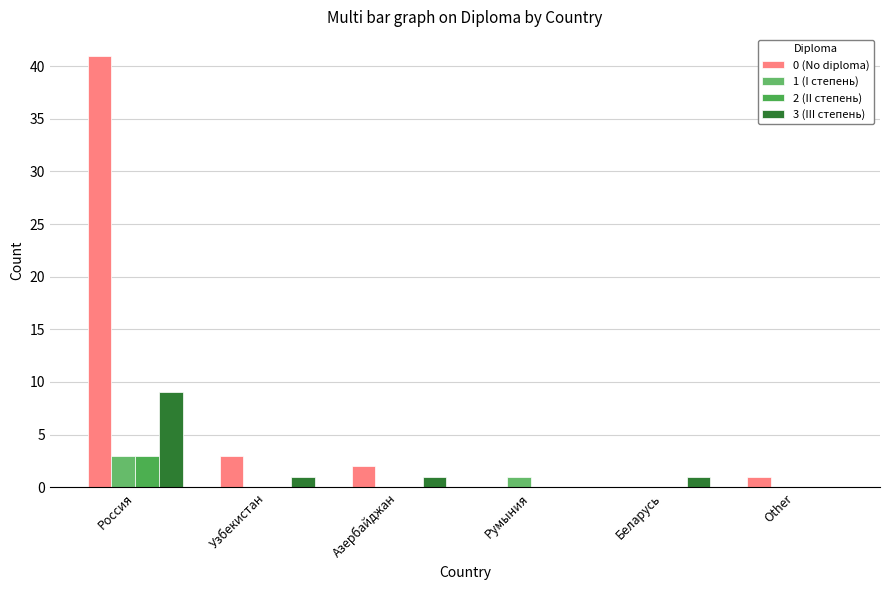

Does the chart contain stacked bars?

No